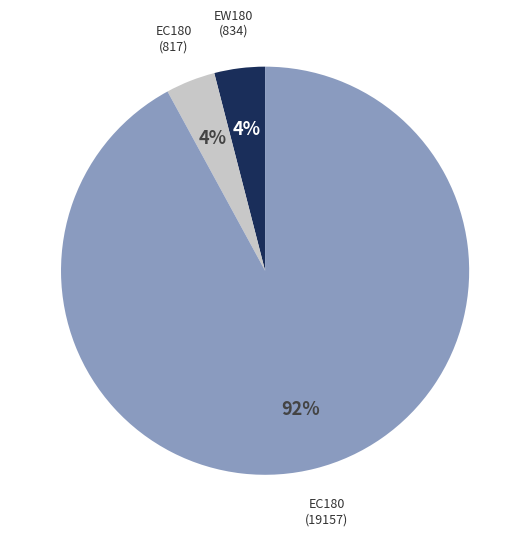

To the nearest percent, what is the difference between the largest and smallest slice percentages?

88%